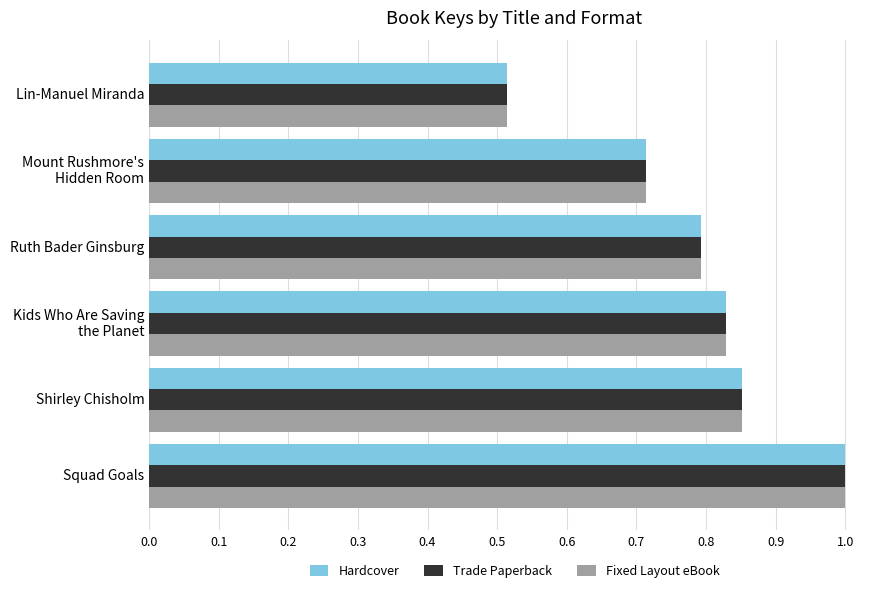

Which label corresponds to the smallest value in the chart?

Lin-Manuel Miranda